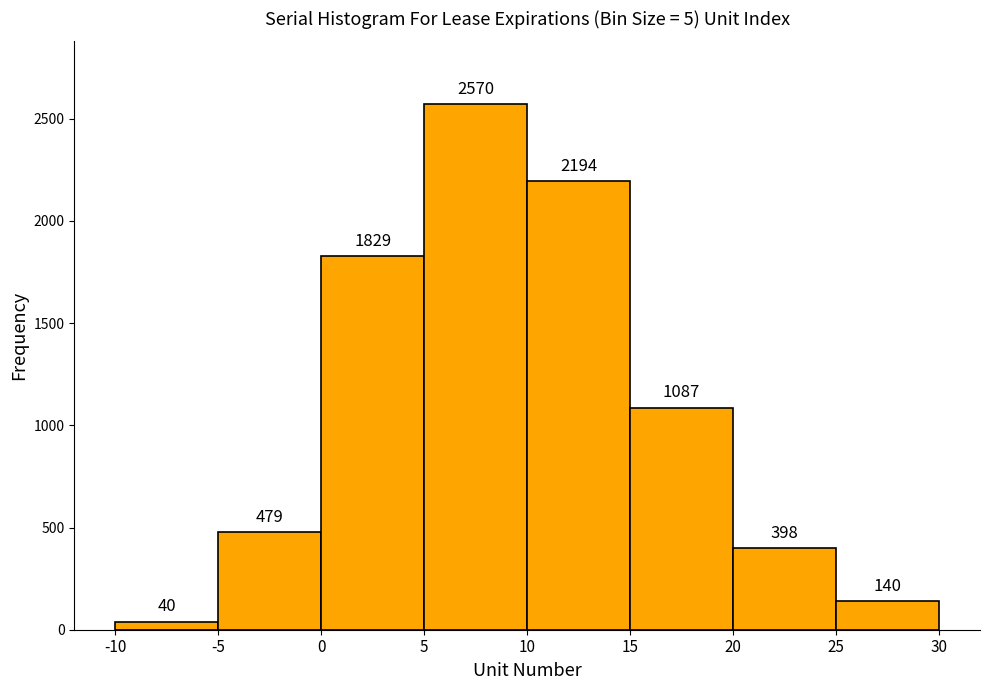

Over which range of the x-axis is the bar tallest?

5 to 10